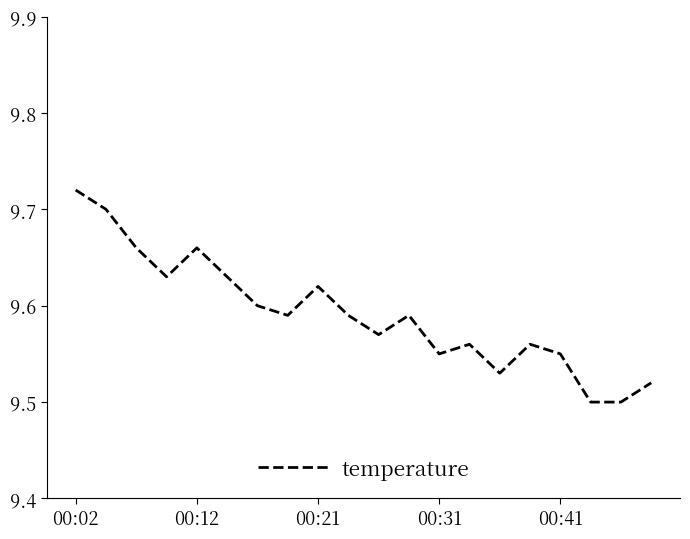

Is this an area chart (filled region under the line)?

No